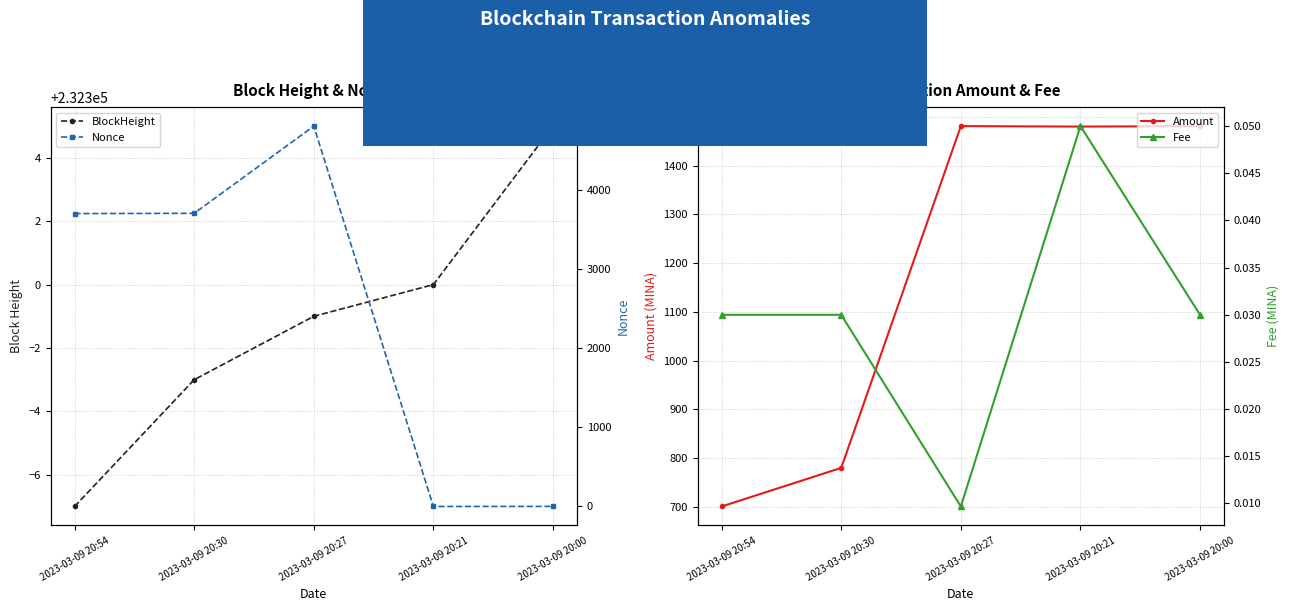

Between 2023-03-09 20:27 and 2023-03-09 20:21, which is larger?

2023-03-09 20:21